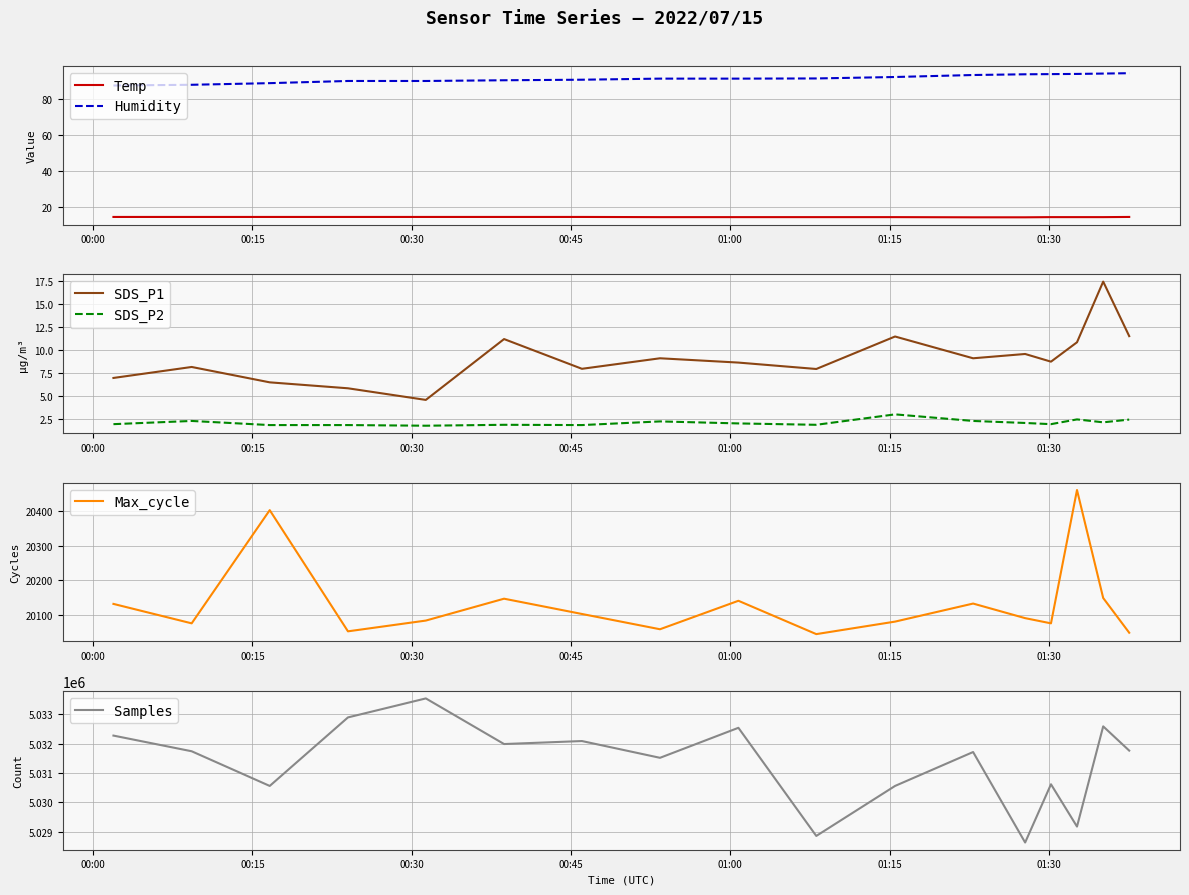

True or false: Humidity and Temp intersect in this chart.

False